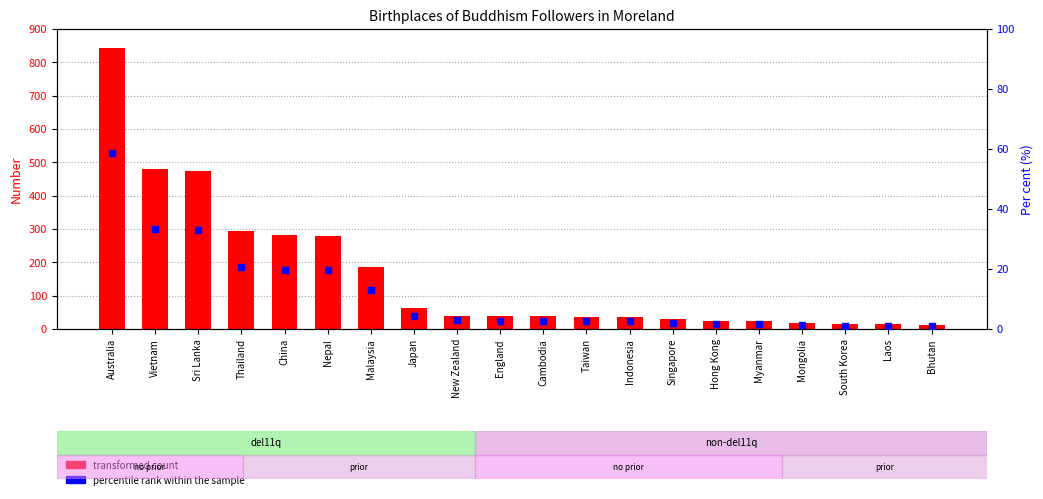

What are all the series names shown in the legend?

transformed count, percentile rank within the sample